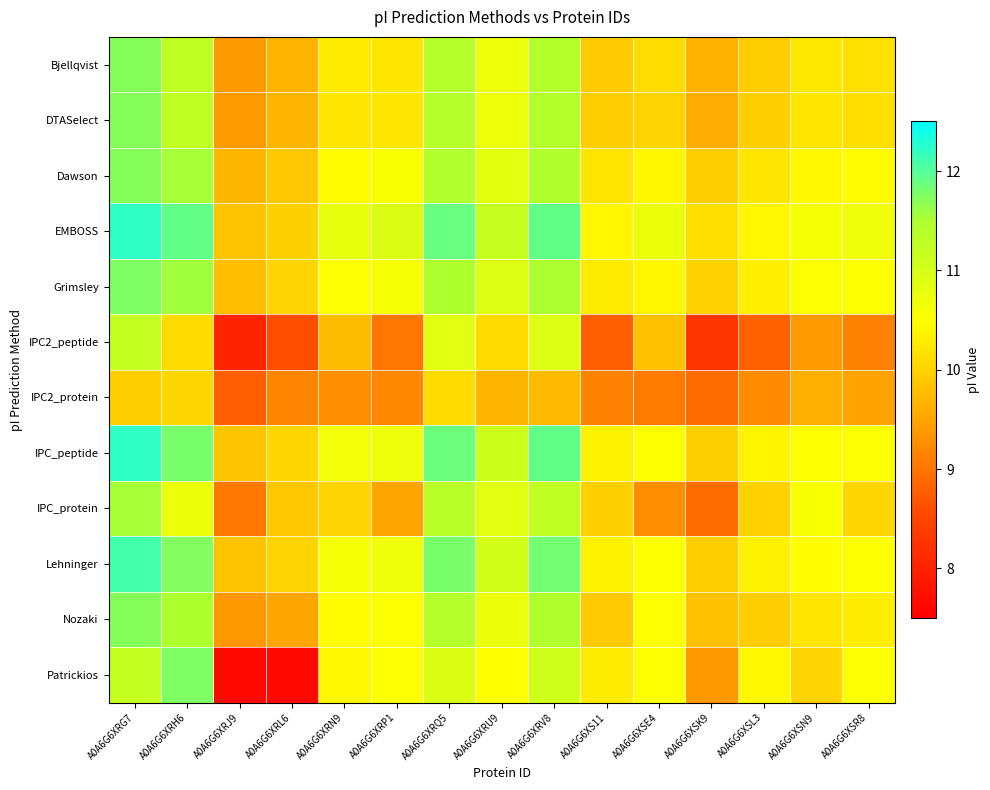

Which series has the largest total across all categories?

EMBOSS